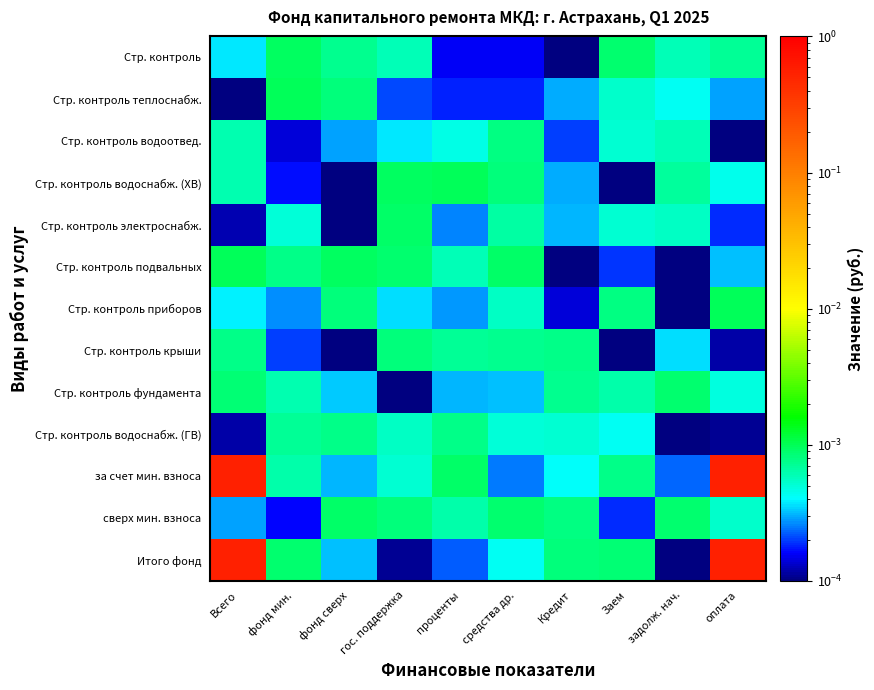

Reading left to right, transcribe all the data shown in this chart.

Стр. контроль: Всего=0.0	фонд мин.=0.0	фонд сверх=0.0	гос. поддержка=0.0	проценты=0.0	средства др.=0.0	Кредит=0.0	Заем=0.0	задолж. нач.=0.0	оплата=0.0
Стр. контроль теплоснабж.: Всего=0.0	фонд мин.=0.0	фонд сверх=0.0	гос. поддержка=0.0	проценты=0.0	средства др.=0.0	Кредит=0.0	Заем=0.0	задолж. нач.=0.0	оплата=0.0
Стр. контроль водоотвед.: Всего=0.0	фонд мин.=0.0	фонд сверх=0.0	гос. поддержка=0.0	проценты=0.0	средства др.=0.0	Кредит=0.0	Заем=0.0	задолж. нач.=0.0	оплата=0.0
Стр. контроль водоснабж. (ХВ): Всего=0.0	фонд мин.=0.0	фонд сверх=0.0	гос. поддержка=0.0	проценты=0.0	средства др.=0.0	Кредит=0.0	Заем=0.0	задолж. нач.=0.0	оплата=0.0
Стр. контроль электроснабж.: Всего=0.0	фонд мин.=0.0	фонд сверх=0.0	гос. поддержка=0.0	проценты=0.0	средства др.=0.0	Кредит=0.0	Заем=0.0	задолж. нач.=0.0	оплата=0.0
Стр. контроль подвальных: Всего=0.0	фонд мин.=0.0	фонд сверх=0.0	гос. поддержка=0.0	проценты=0.0	средства др.=0.0	Кредит=0.0	Заем=0.0	задолж. нач.=0.0	оплата=0.0
Стр. контроль приборов: Всего=0.0	фонд мин.=0.0	фонд сверх=0.0	гос. поддержка=0.0	проценты=0.0	средства др.=0.0	Кредит=0.0	Заем=0.0	задолж. нач.=0.0	оплата=0.0
Стр. контроль крыши: Всего=0.0	фонд мин.=0.0	фонд сверх=0.0	гос. поддержка=0.0	проценты=0.0	средства др.=0.0	Кредит=0.0	Заем=0.0	задолж. нач.=0.0	оплата=0.0
Стр. контроль фундамента: Всего=0.0	фонд мин.=0.0	фонд сверх=0.0	гос. поддержка=0.0	проценты=0.0	средства др.=0.0	Кредит=0.0	Заем=0.0	задолж. нач.=0.0	оплата=0.0
Стр. контроль водоснабж. (ГВ): Всего=0.0	фонд мин.=0.0	фонд сверх=0.0	гос. поддержка=0.0	проценты=0.0	средства др.=0.0	Кредит=0.0	Заем=0.0	задолж. нач.=0.0	оплата=0.0
за счет мин. взноса: Всего=0.6	фонд мин.=0.0	фонд сверх=0.0	гос. поддержка=0.0	проценты=0.0	средства др.=0.0	Кредит=0.0	Заем=0.0	задолж. нач.=0.0	оплата=0.6
сверх мин. взноса: Всего=0.0	фонд мин.=0.0	фонд сверх=0.0	гос. поддержка=0.0	проценты=0.0	средства др.=0.0	Кредит=0.0	Заем=0.0	задолж. нач.=0.0	оплата=0.0
Итого фонд: Всего=0.6	фонд мин.=0.0	фонд сверх=0.0	гос. поддержка=0.0	проценты=0.0	средства др.=0.0	Кредит=0.0	Заем=0.0	задолж. нач.=0.0	оплата=0.6